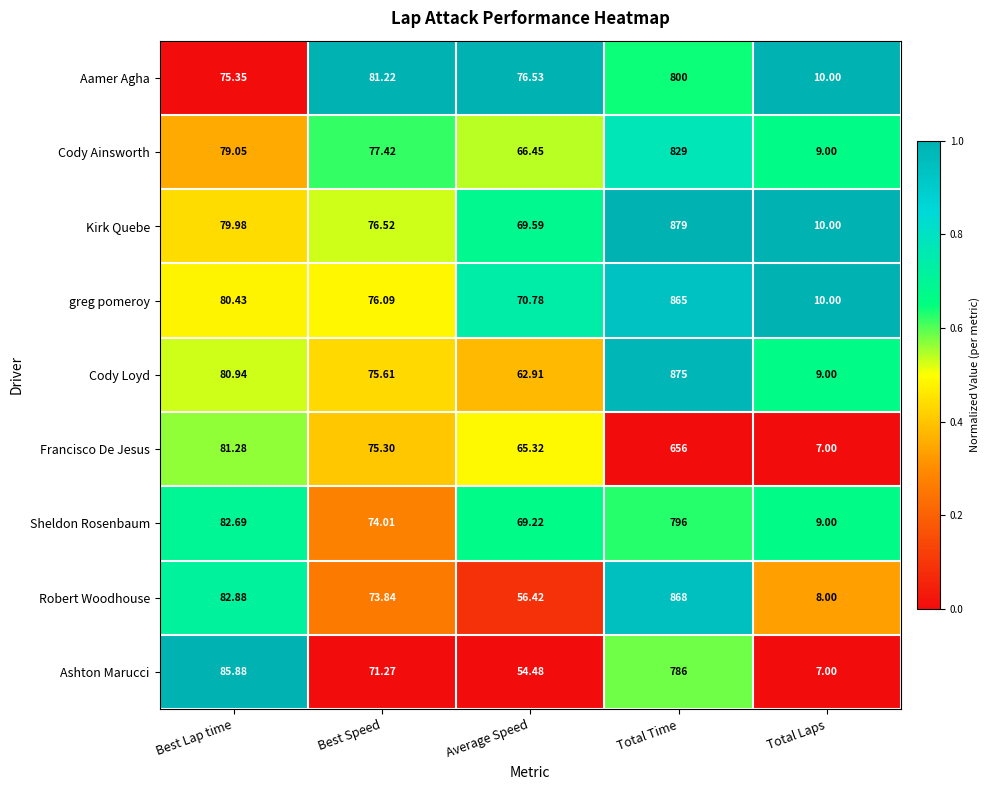

Which series has the widest spread of values?

Kirk Quebe